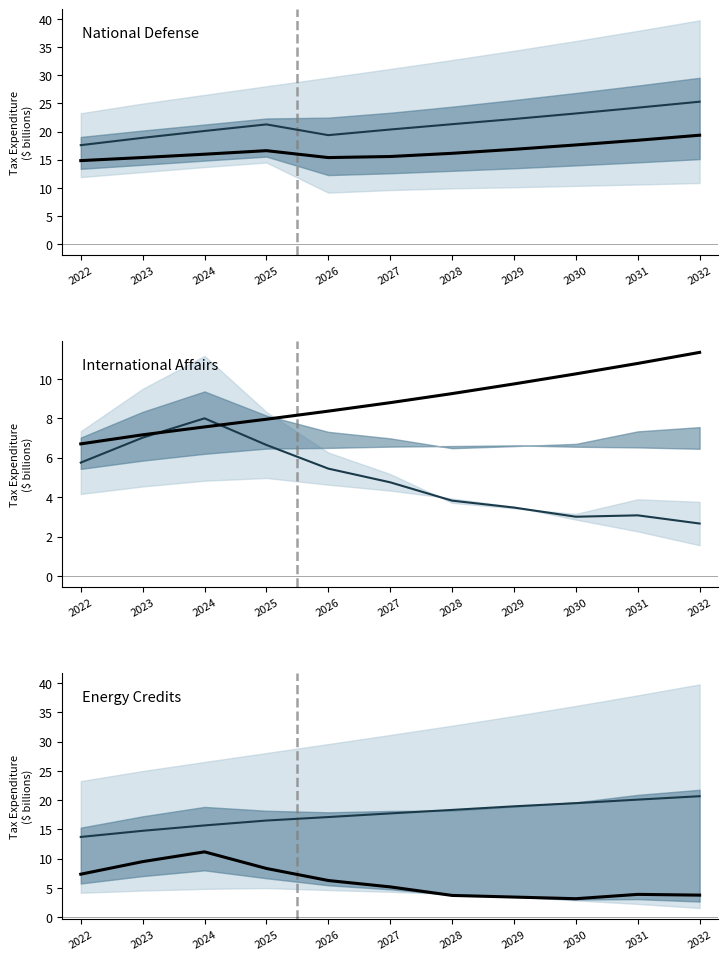

Does the chart have visible grid lines?

No